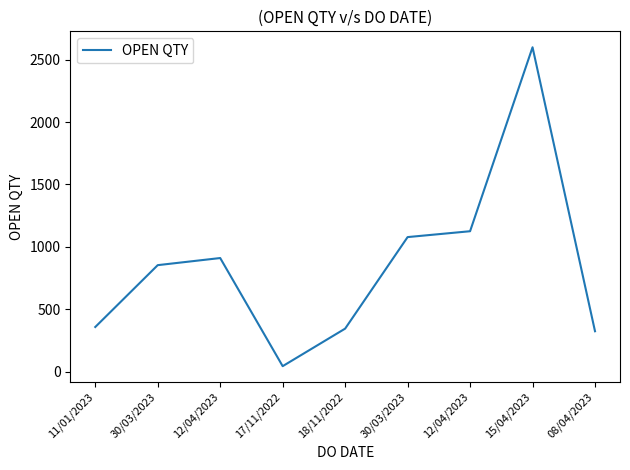

True or false: the data shows 1933 at 30/03/2023.

False